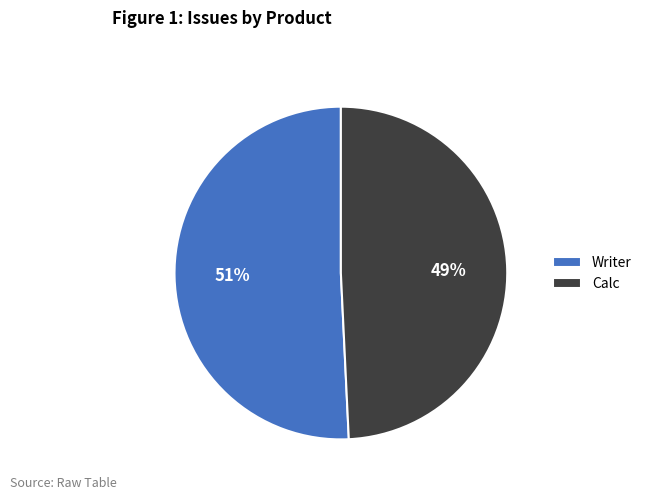

How many segments does this pie chart have?

2